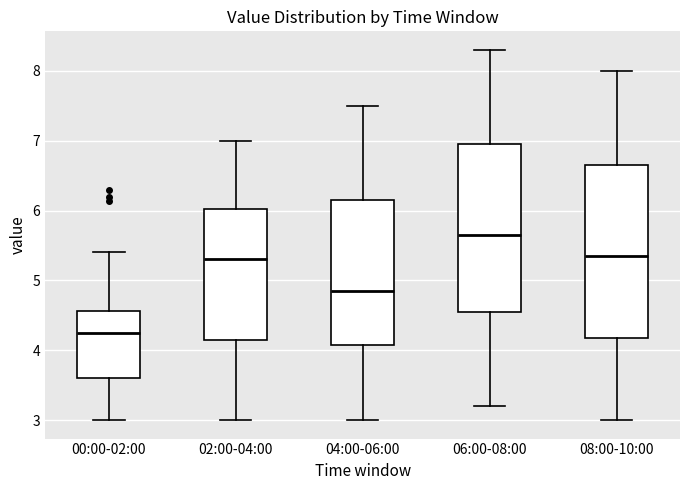

Where does the median line of the box for 02:00-04:00 sit on the y-axis? The values are not printed on the chart, so give them approximately, as read against the axis.

5.3